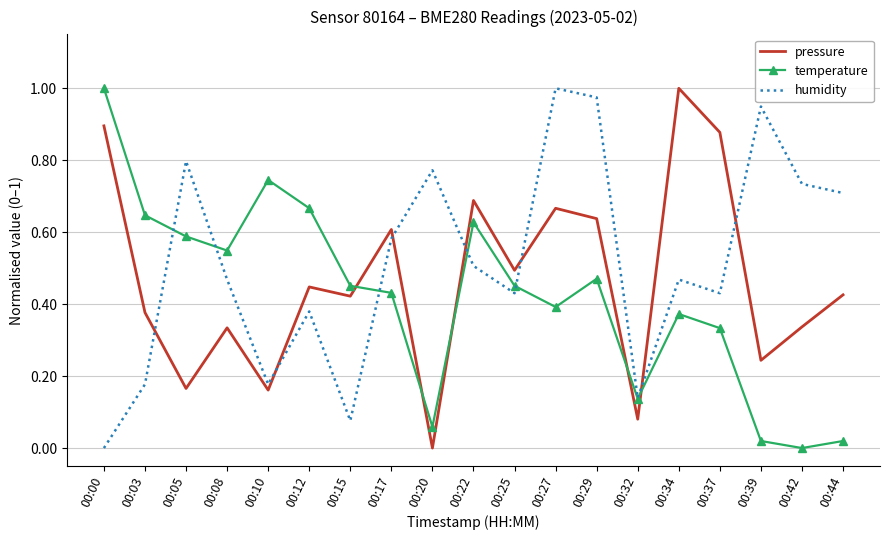

Which series has the largest total across all categories?

humidity